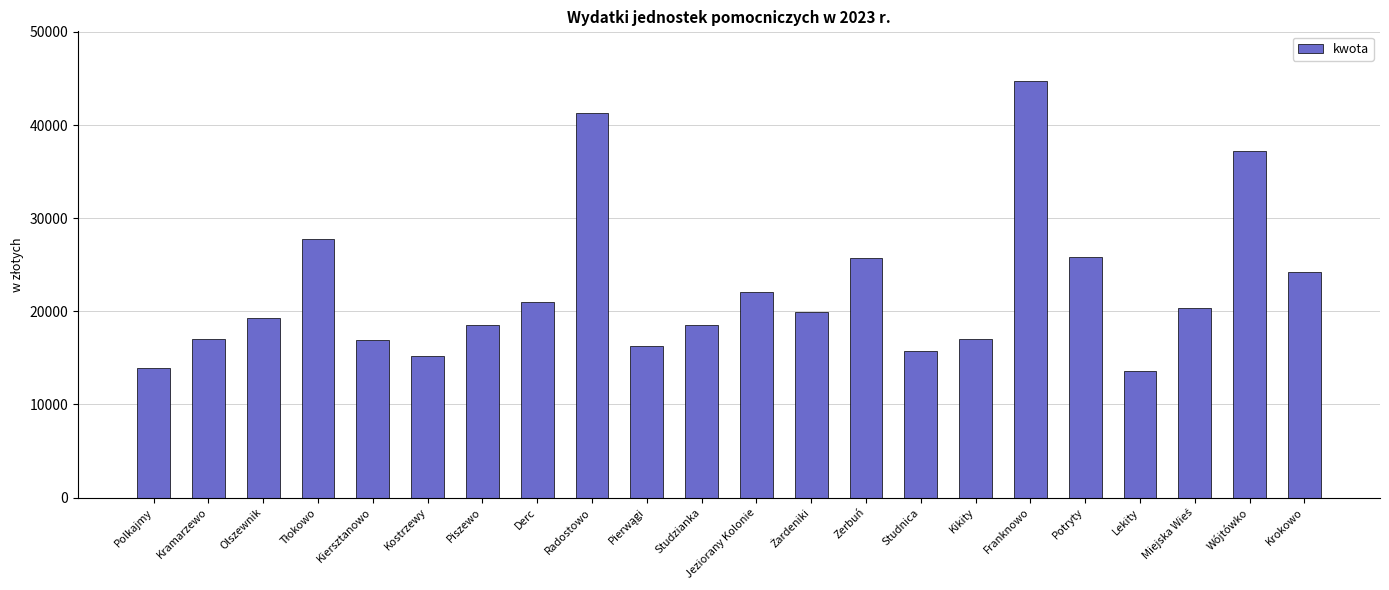

What is the difference between the maximum and minimum values?

31064.6